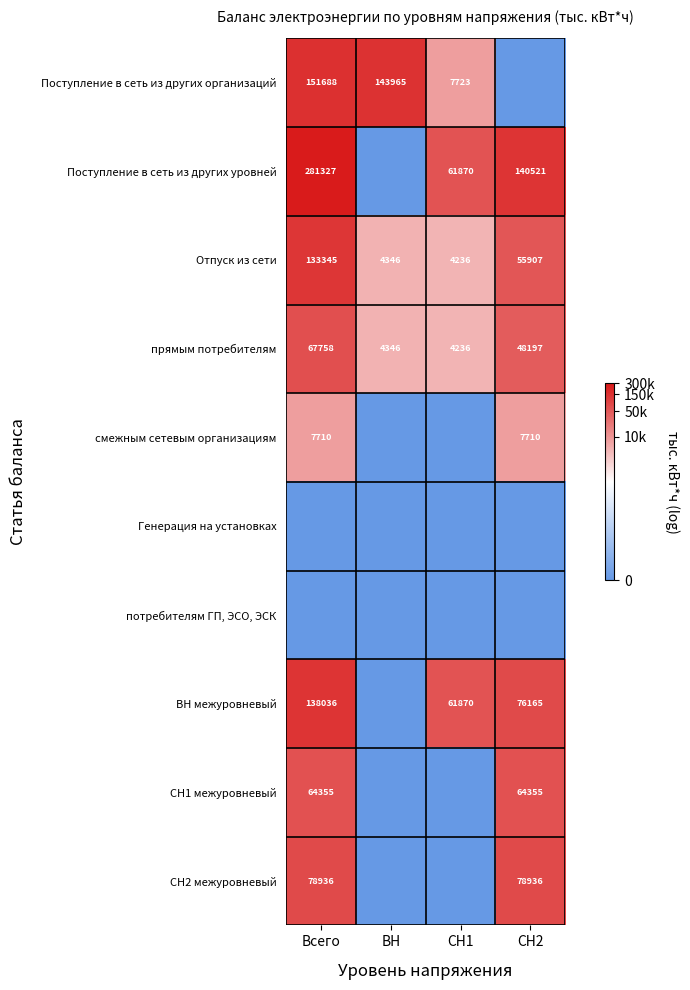

Is the value of прямым потребителям at ВН greater than the value of Поступление в сеть из других организаций at Всего?

No